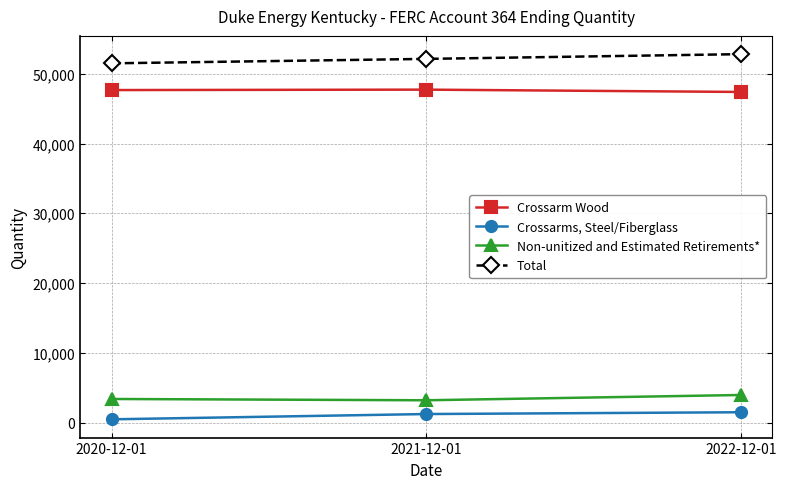

What is the highest value of the Total series?

52819